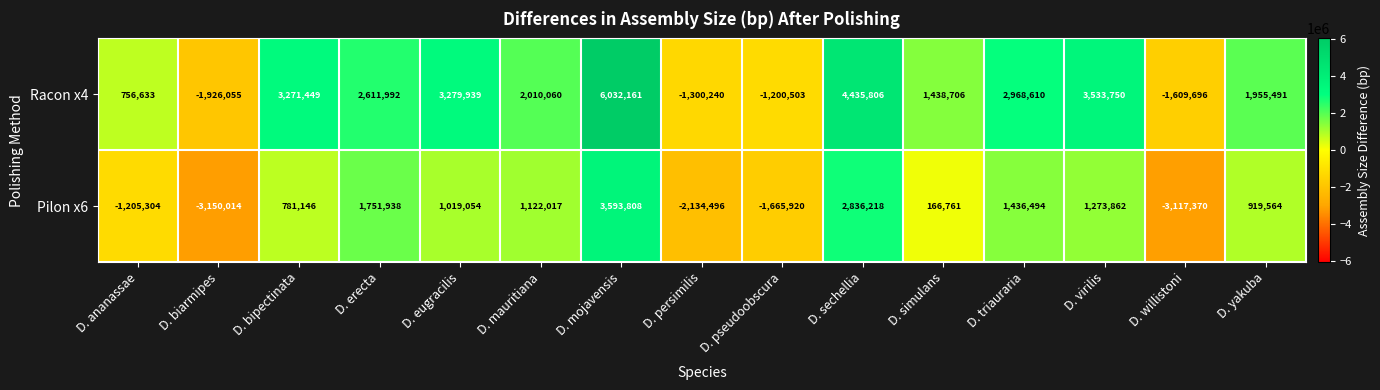

Count the number of data series in this chart.

2